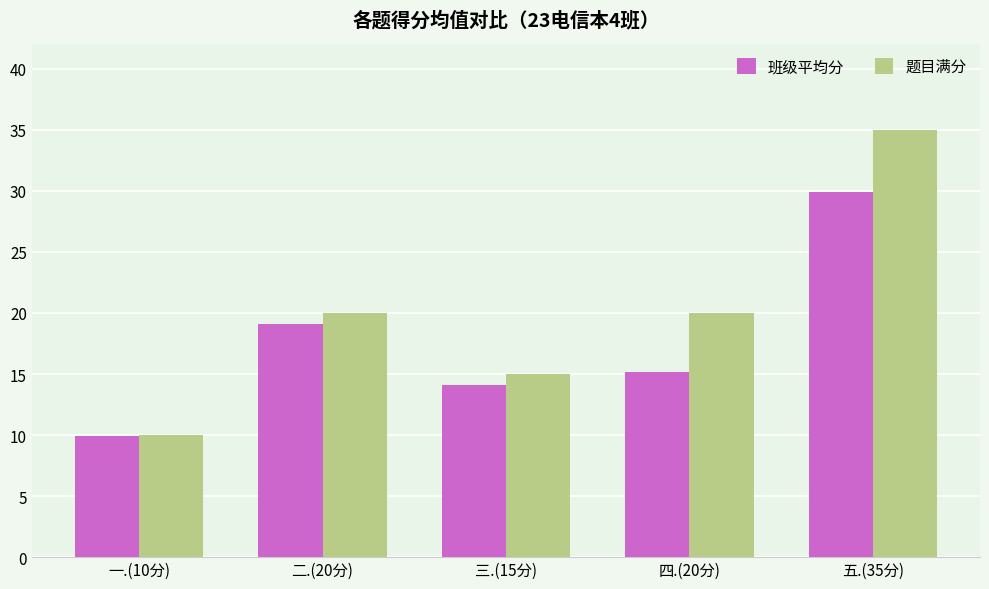

Reading left to right, extract all data points from this chart.

班级平均分: 一.(10分)=9.9	二.(20分)=19.1	三.(15分)=14.1	四.(20分)=15.2	五.(35分)=29.9
题目满分: 一.(10分)=10.0	二.(20分)=20.0	三.(15分)=15.0	四.(20分)=20.0	五.(35分)=35.0